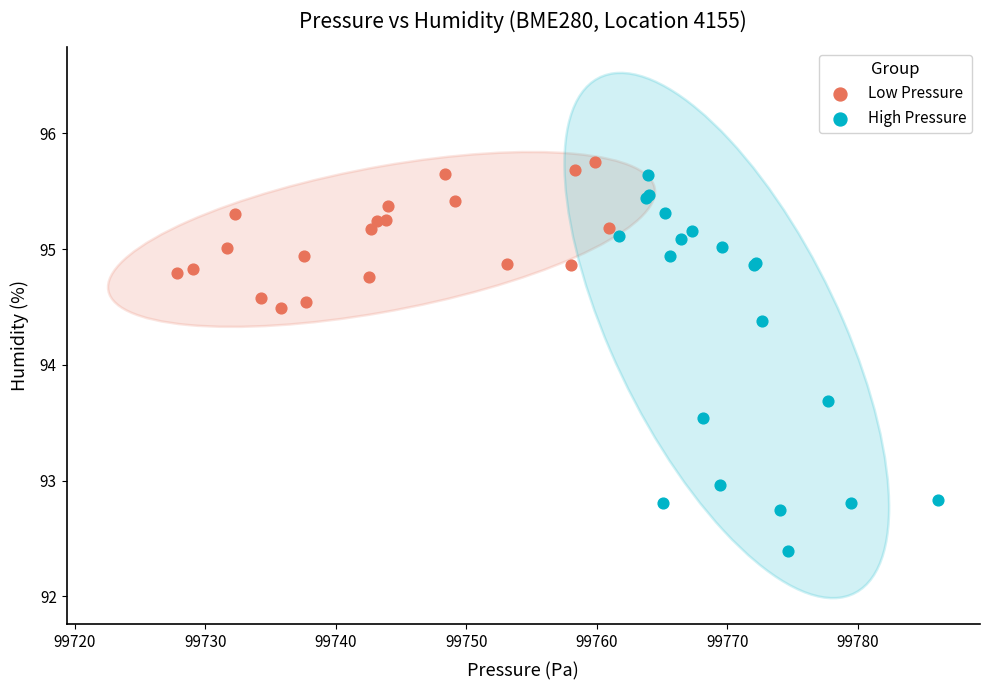

Which series contains the lowest Y value?

High Pressure